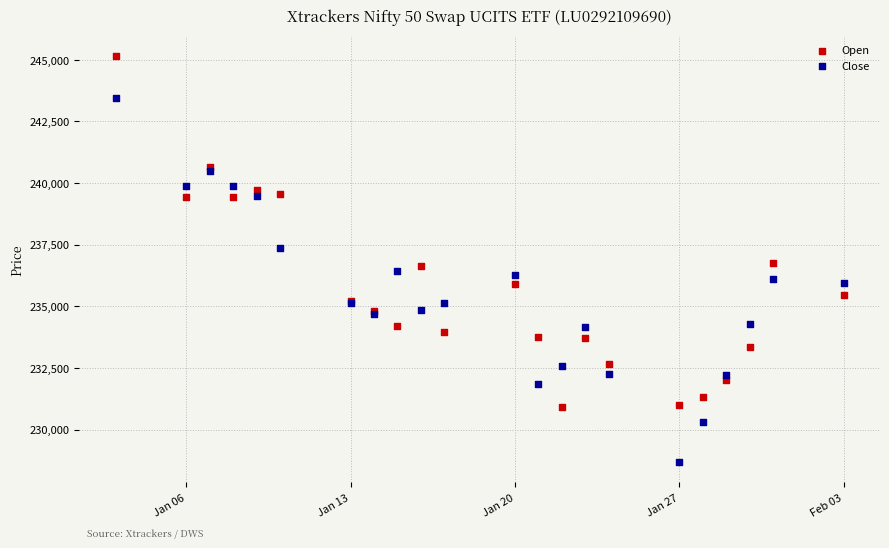

Which series contains the highest Y value?

Open